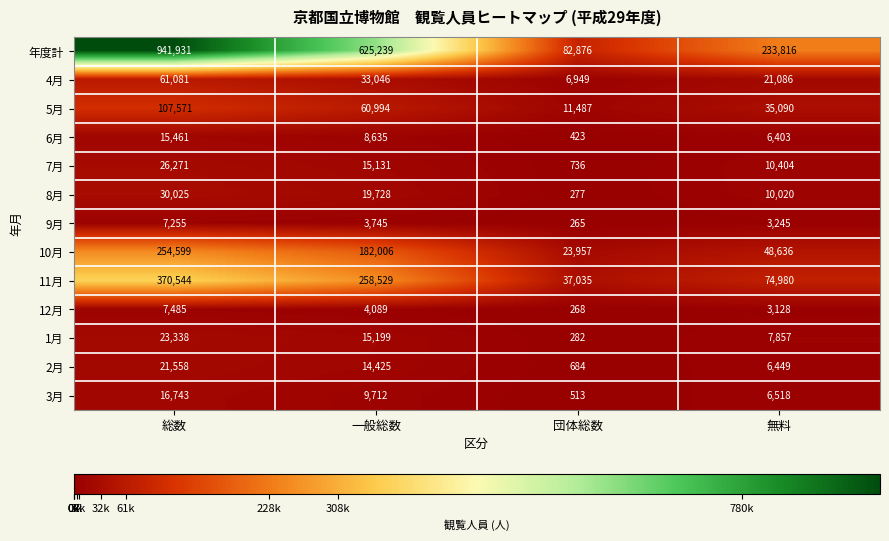

True or false: 3月 has a value of 4519 at 無料.

False